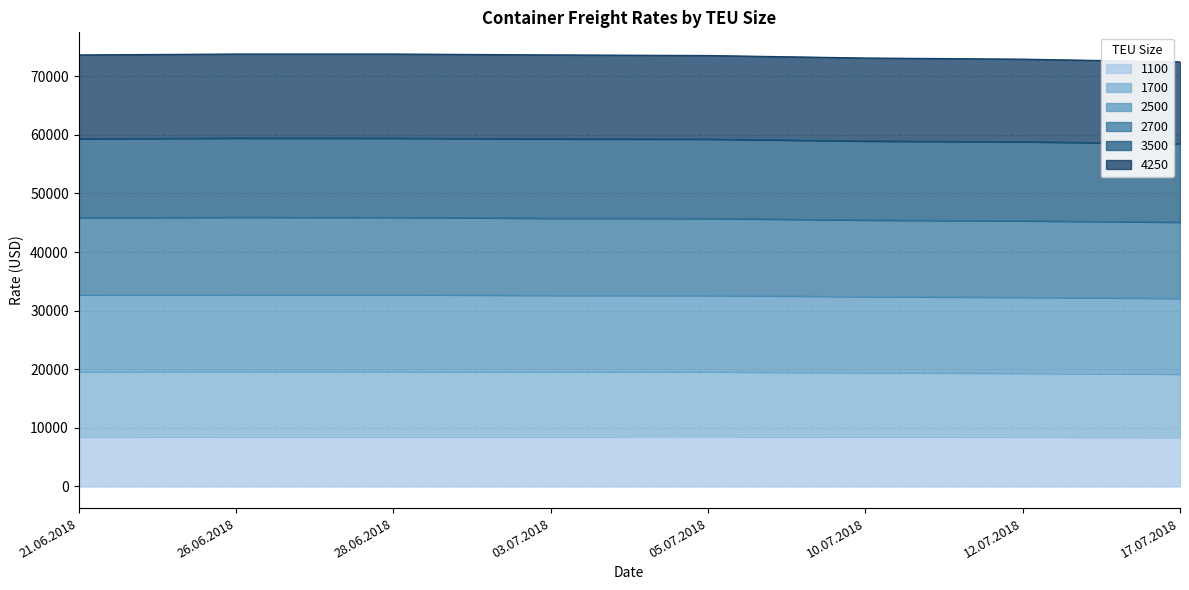

What are all the series names shown in the legend?

1100, 1700, 2500, 2700, 3500, 4250